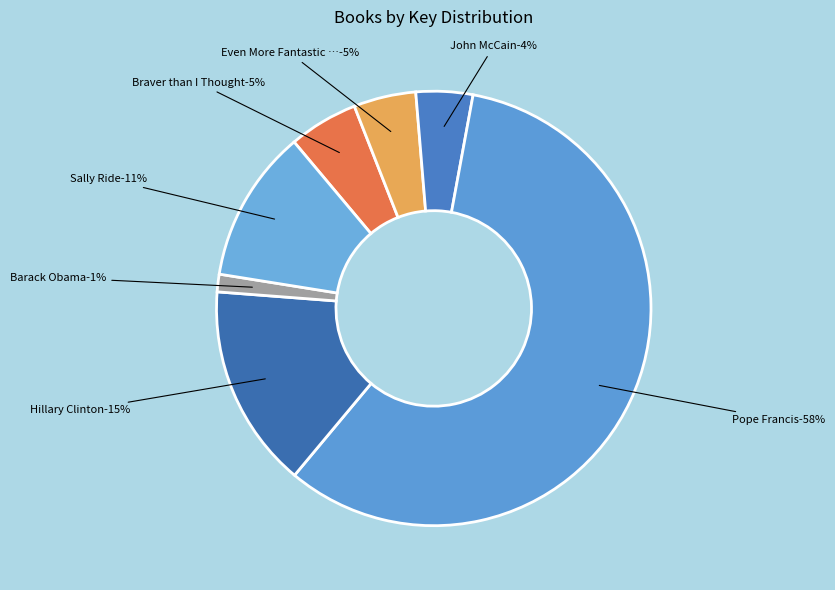

Which has a higher value, Even More Fantastic Failures or John McCain?

Even More Fantastic Failures